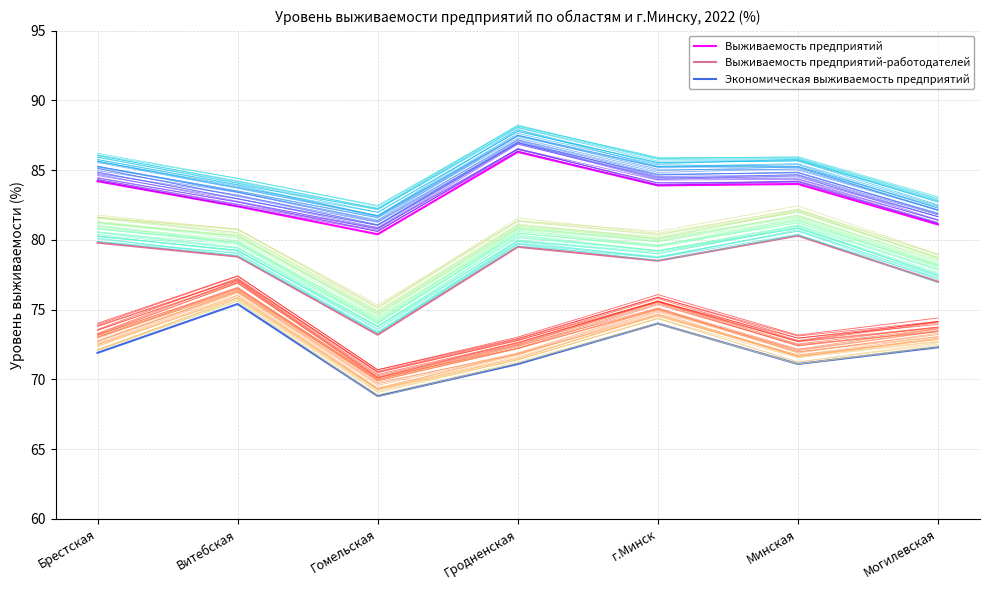

True or false: Экономическая выживаемость предприятий and Выживаемость предприятий-работодателей cross at least once.

False